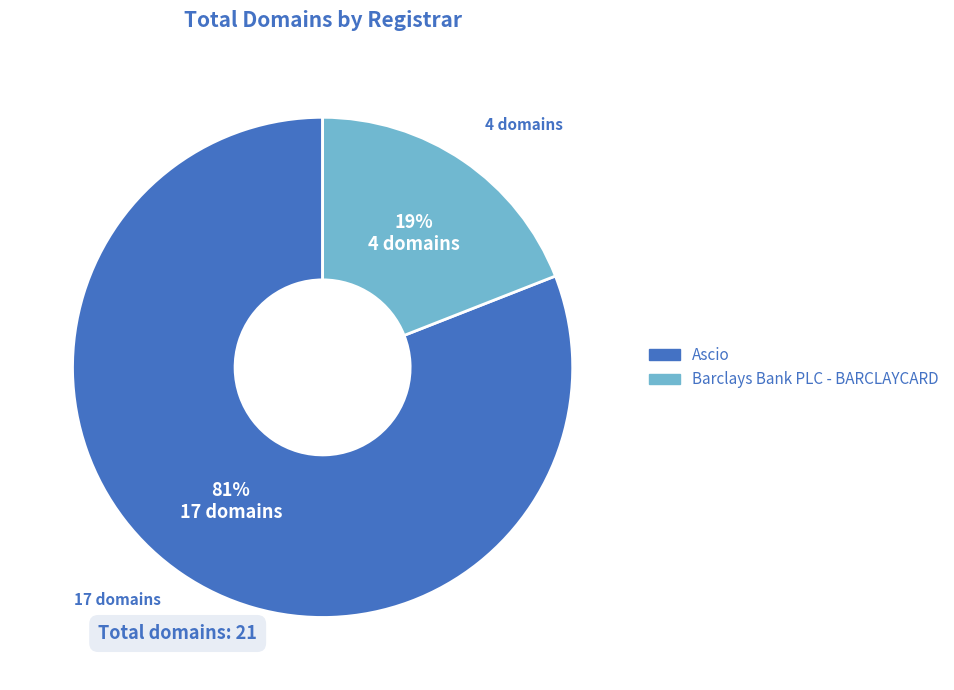

To the nearest percent, what is the combined percentage of Ascio and Barclays Bank PLC - BARCLAYCARD?

100%